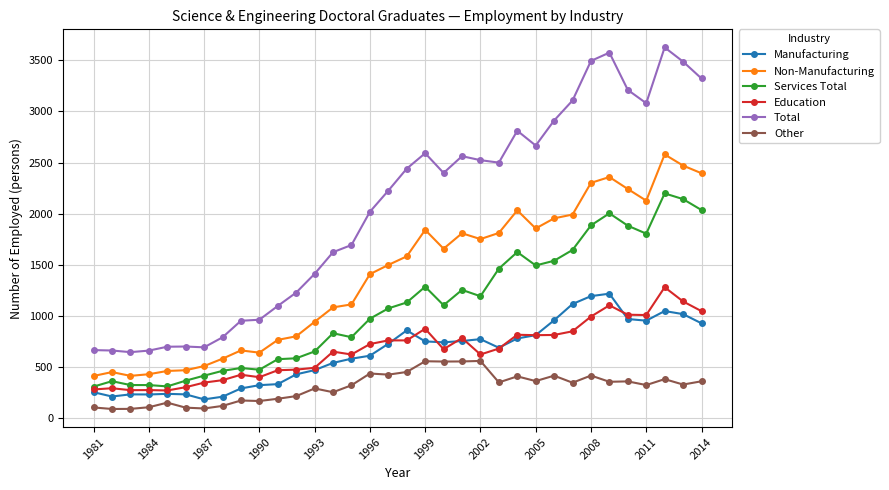

Which series has the largest total across all categories?

Total